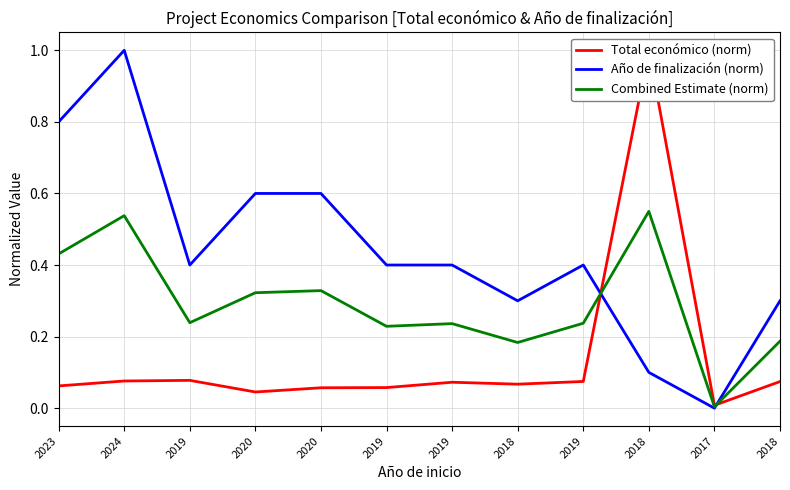

How many values in Año de finalización (norm) are above zero?

11